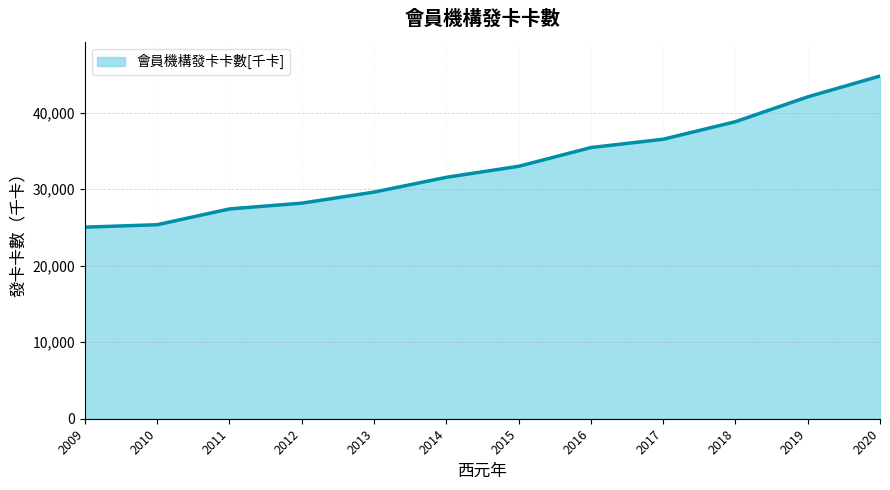

What is the sum of the values at 2009 and 2020?

69823